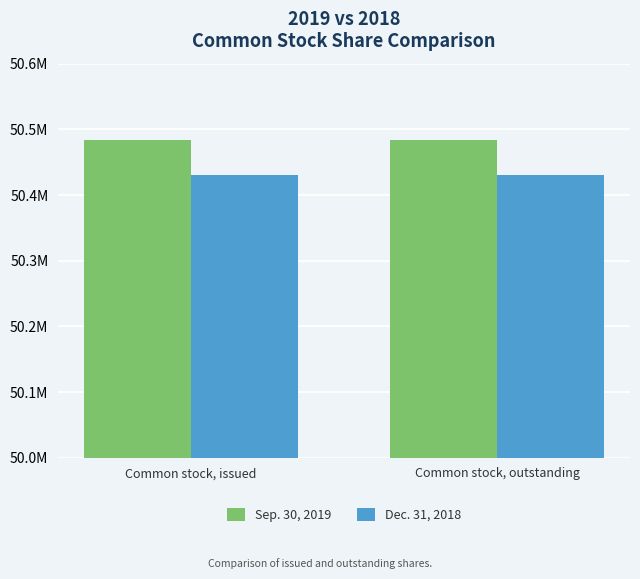

Is the value of Sep. 30, 2019 at Common stock, outstanding greater than the value of Dec. 31, 2018 at Common stock, issued?

Yes